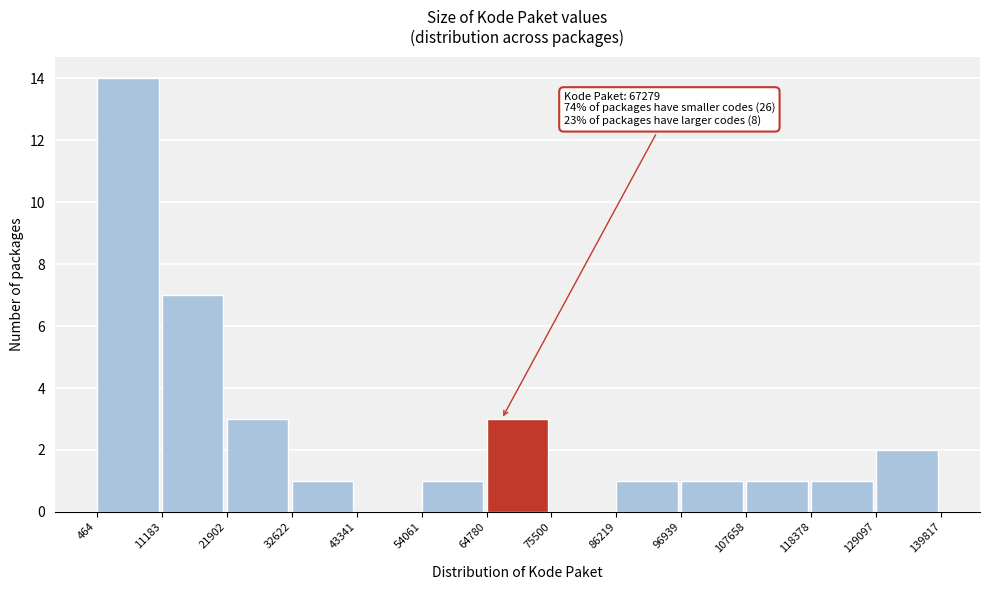

Which range on the x-axis has the tallest bar?

464 to 11183